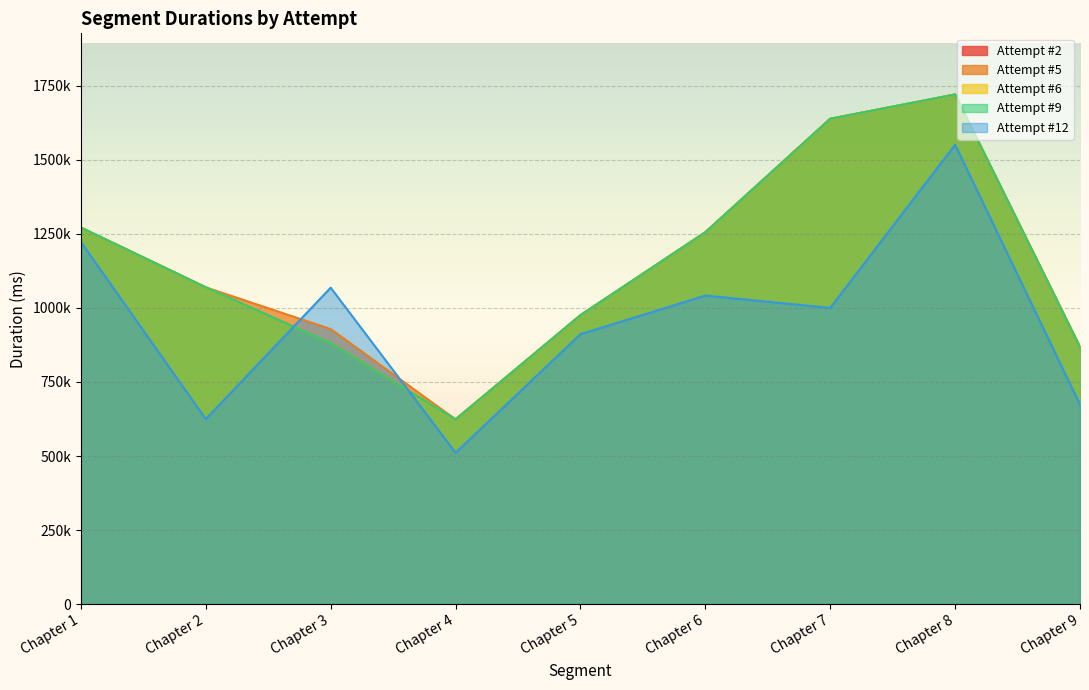

True or false: Attempt #6 has a value of 1720069 at Chapter 8.

True